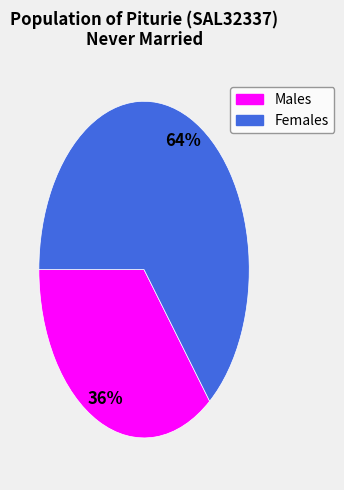

True or false: Males accounts for 36% of the total.

True